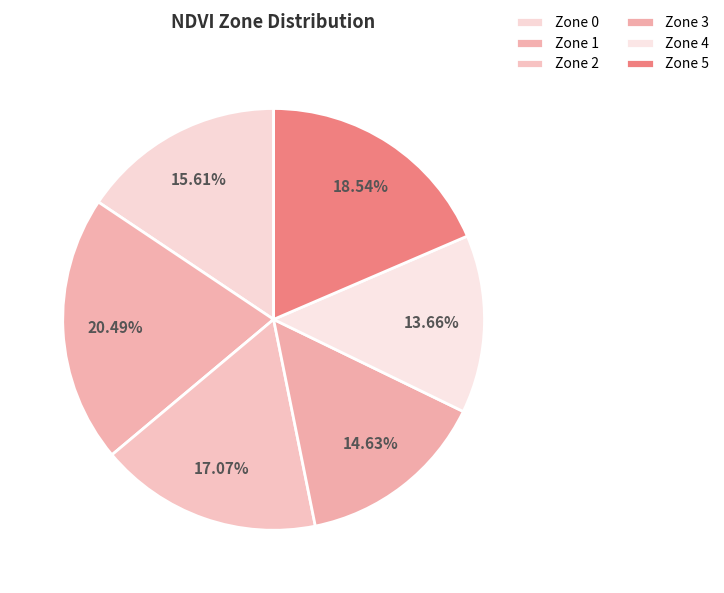

Count the number of slices in the pie.

6